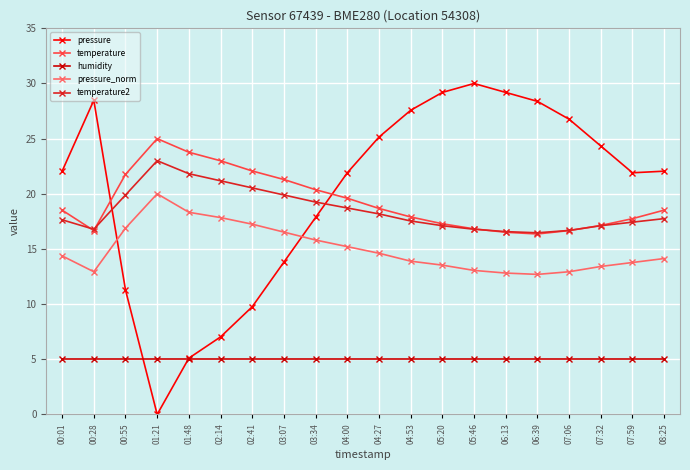

True or false: temperature2 and pressure_norm intersect in this chart.

False